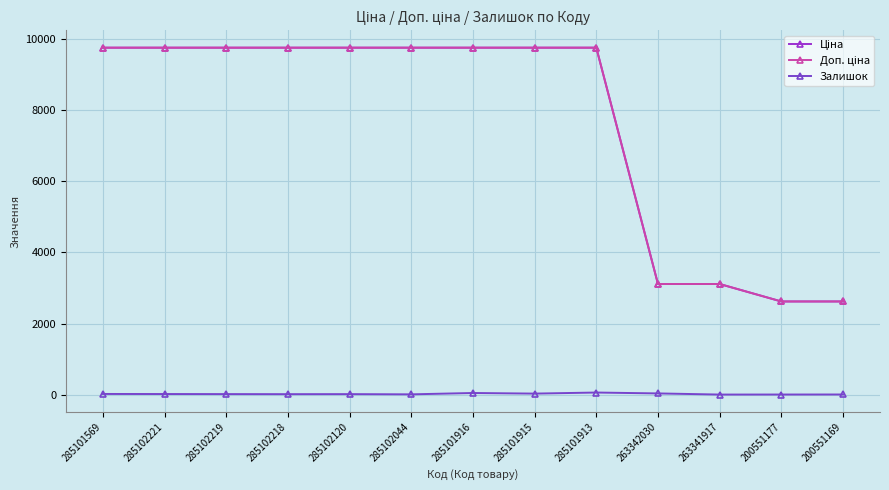

Is it true that Залишок equals 14.0 at 285102219?

True